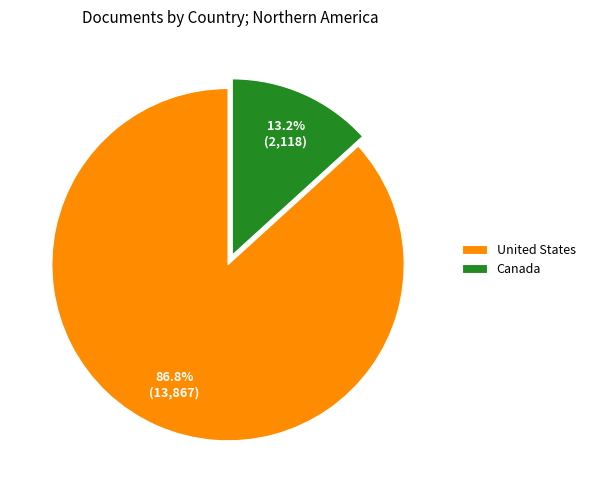

What portion of the pie excludes Canada?

86.8%